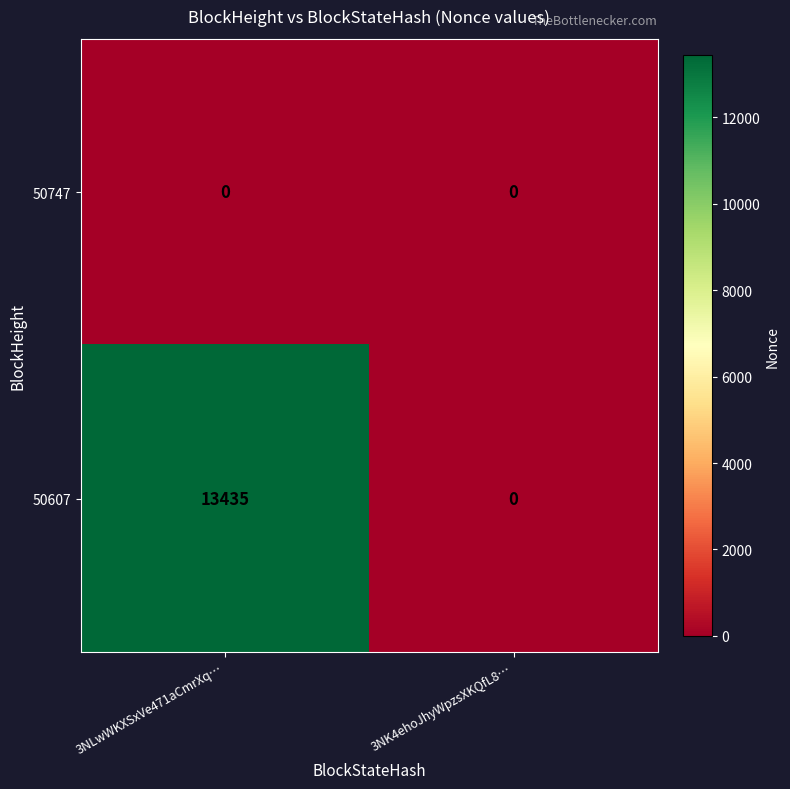

What is the average value of the 50607 series?

6718